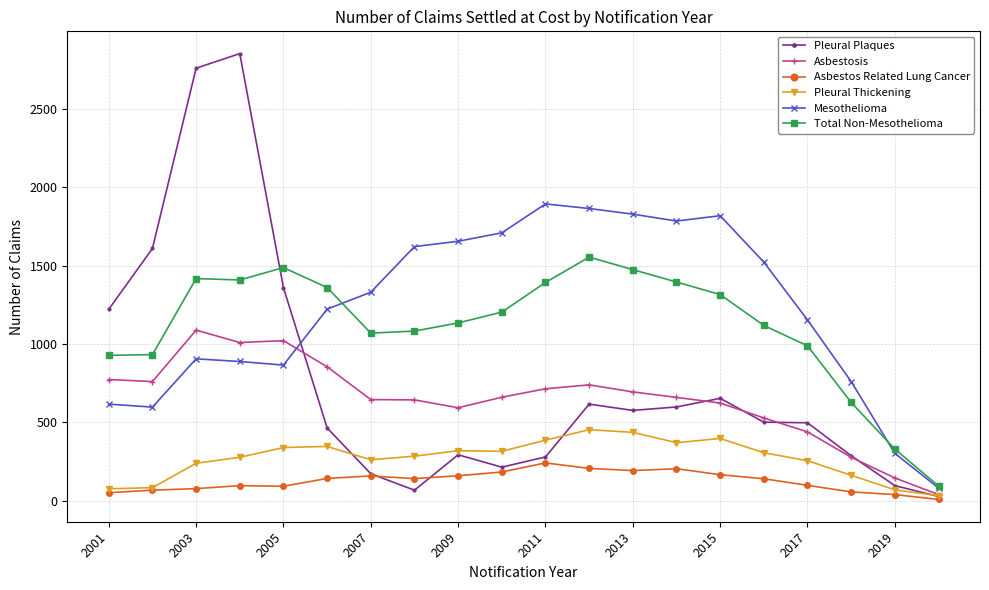

What is the greatest value displayed?

2853